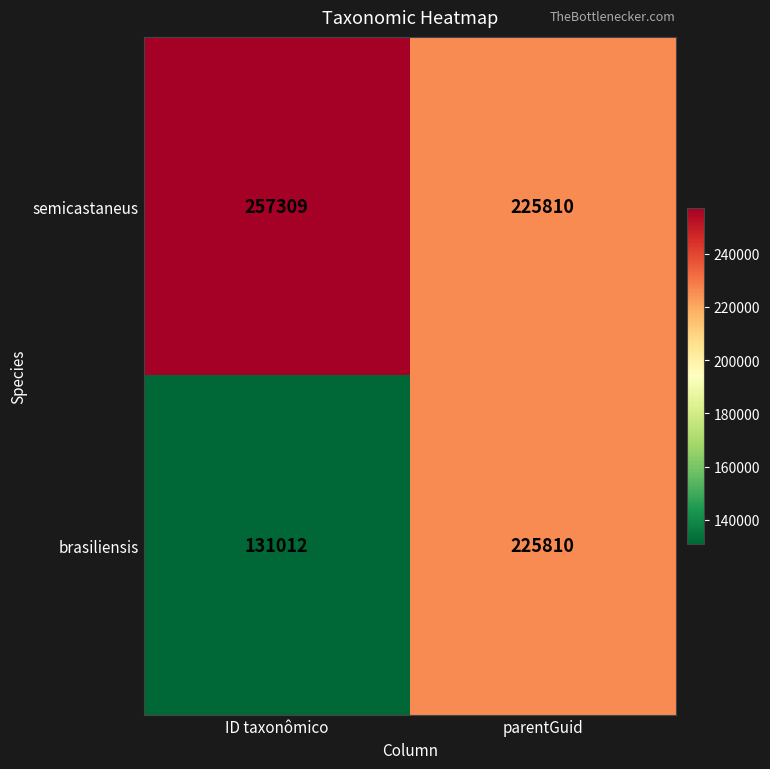

At which label is brasiliensis closest to 178411?

ID taxonômico